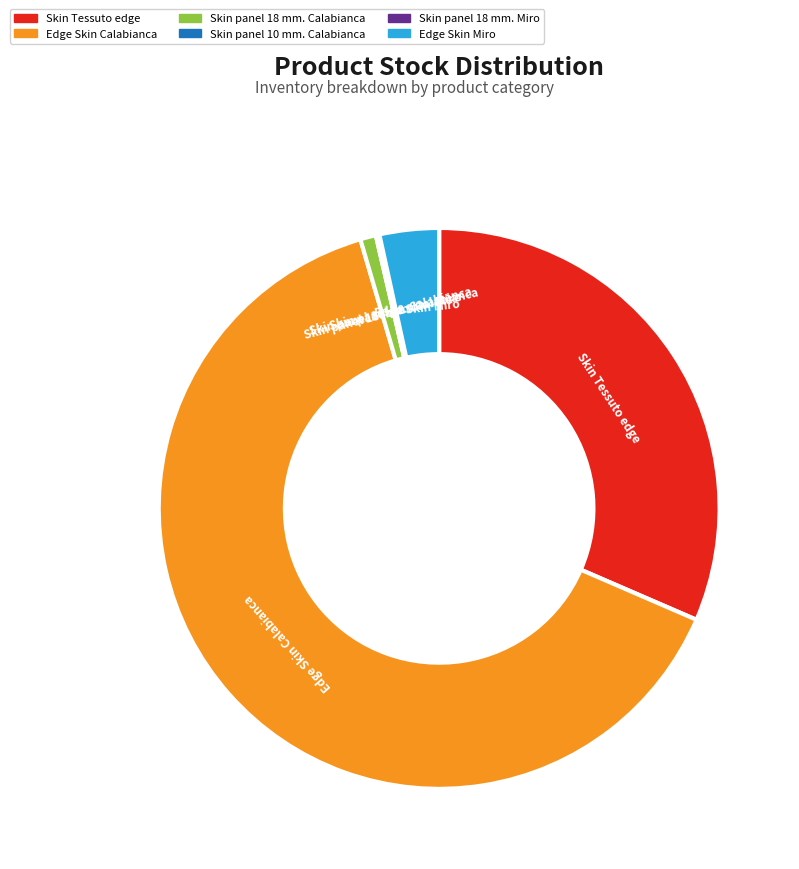

Is there a majority slice in this chart?

Yes